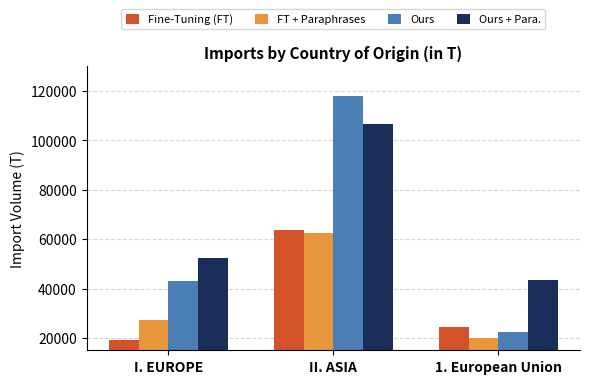

What is the sum of all FT + Paraphrases values?

110225.4